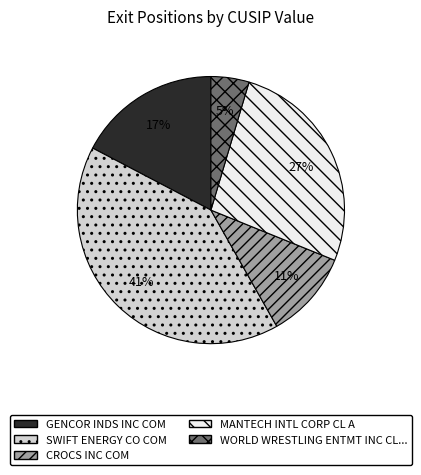

To the nearest percent, what is the average slice percentage?

20%